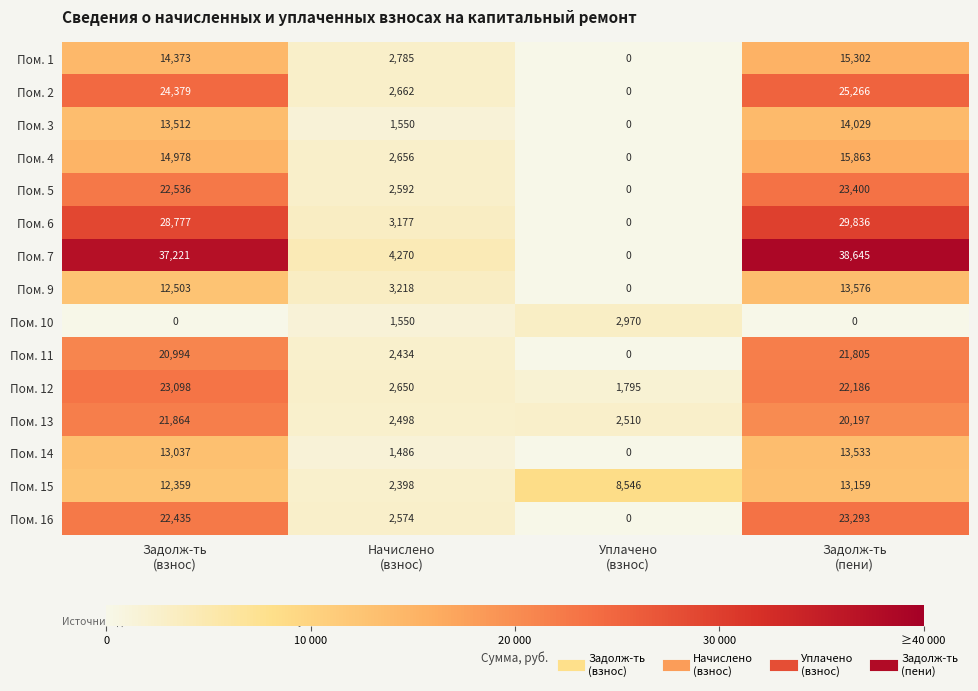

What is the average value of the Пом. 6 series?

15448